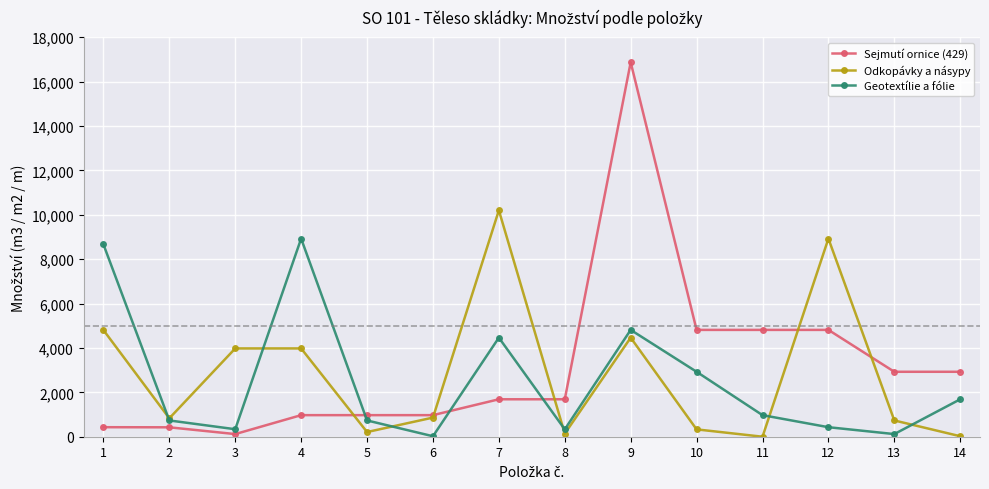

True or false: Sejmutí ornice (429) has a value of 1143 at 7.

False